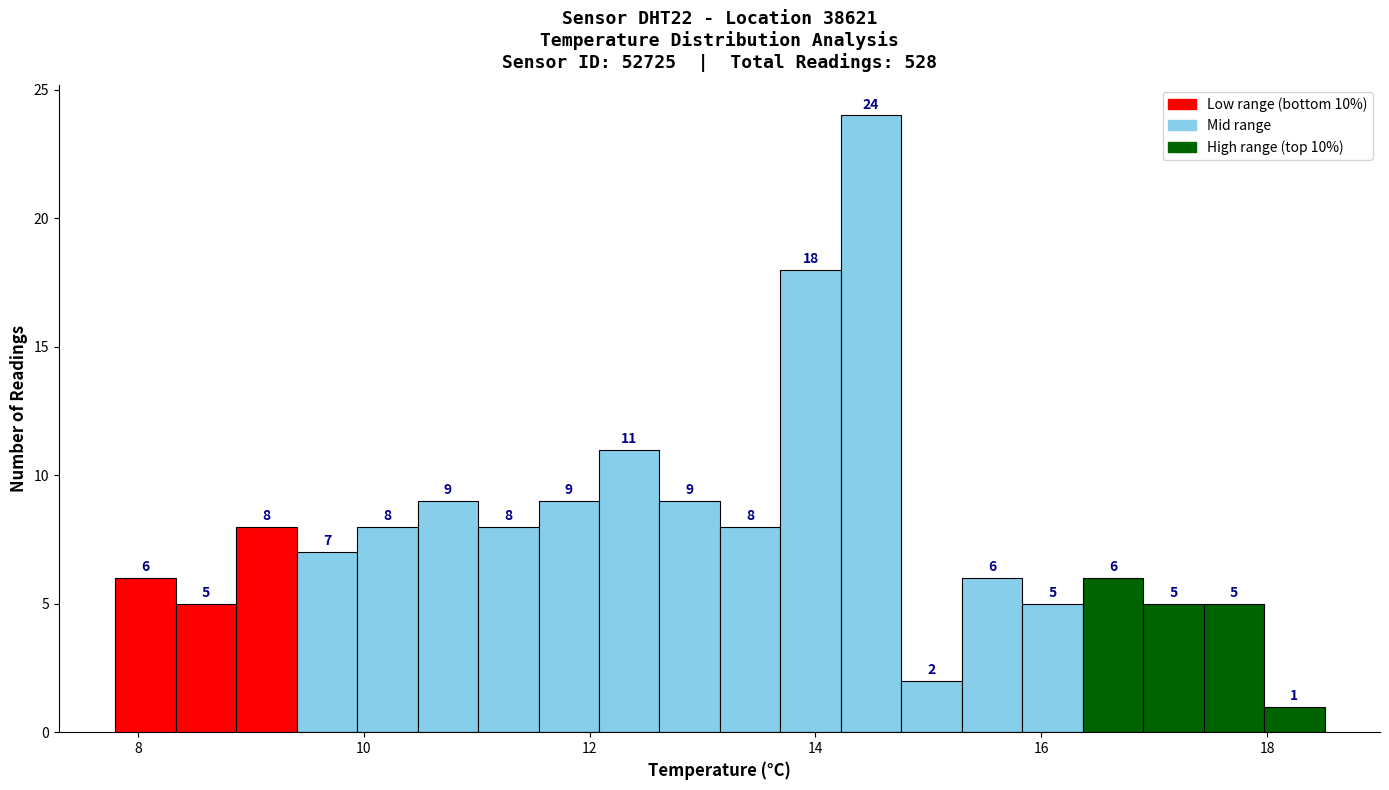

Around what value on the x-axis is the tallest bar? Give the approximate position of its centre, as read against the axis.

14.4